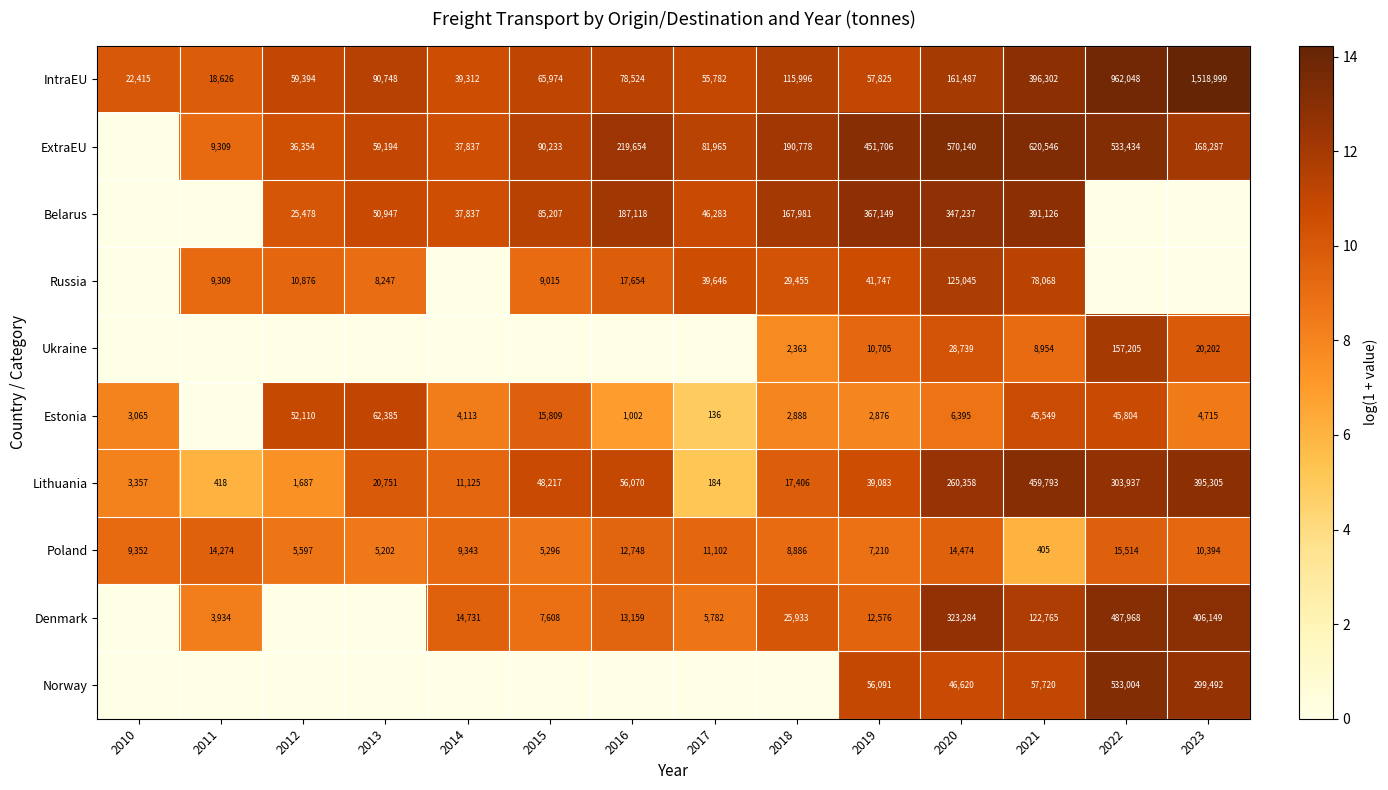

Is it true that Denmark equals 214078 at 2023?

False